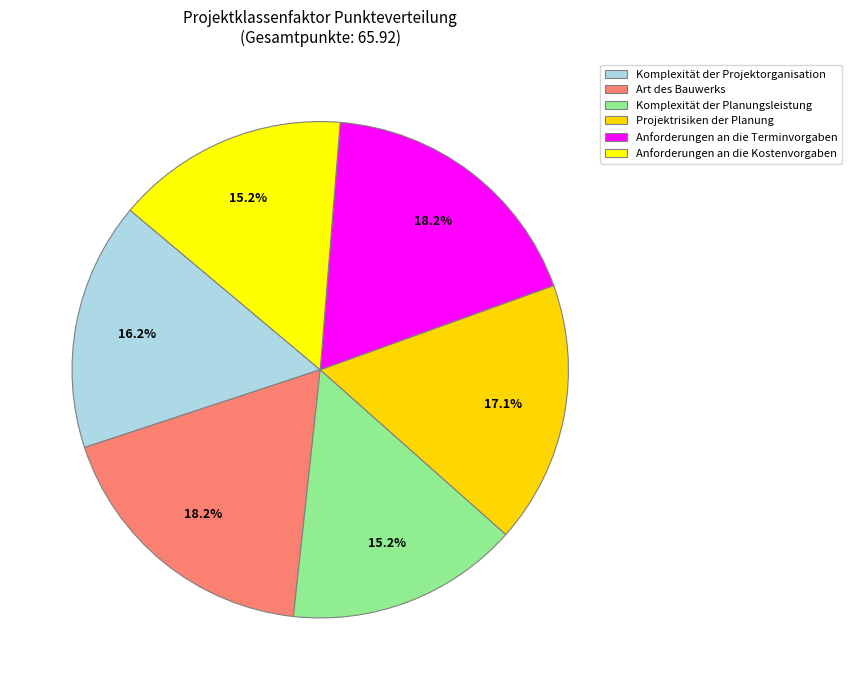

Count the number of slices in the pie.

6